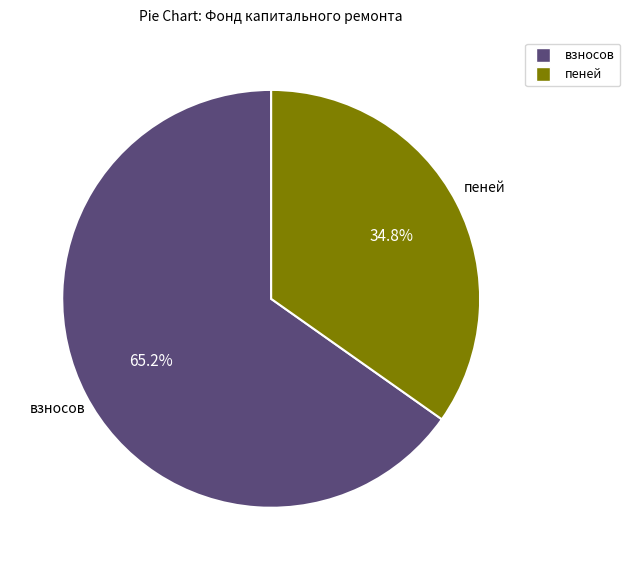

How many segments does this pie chart have?

2